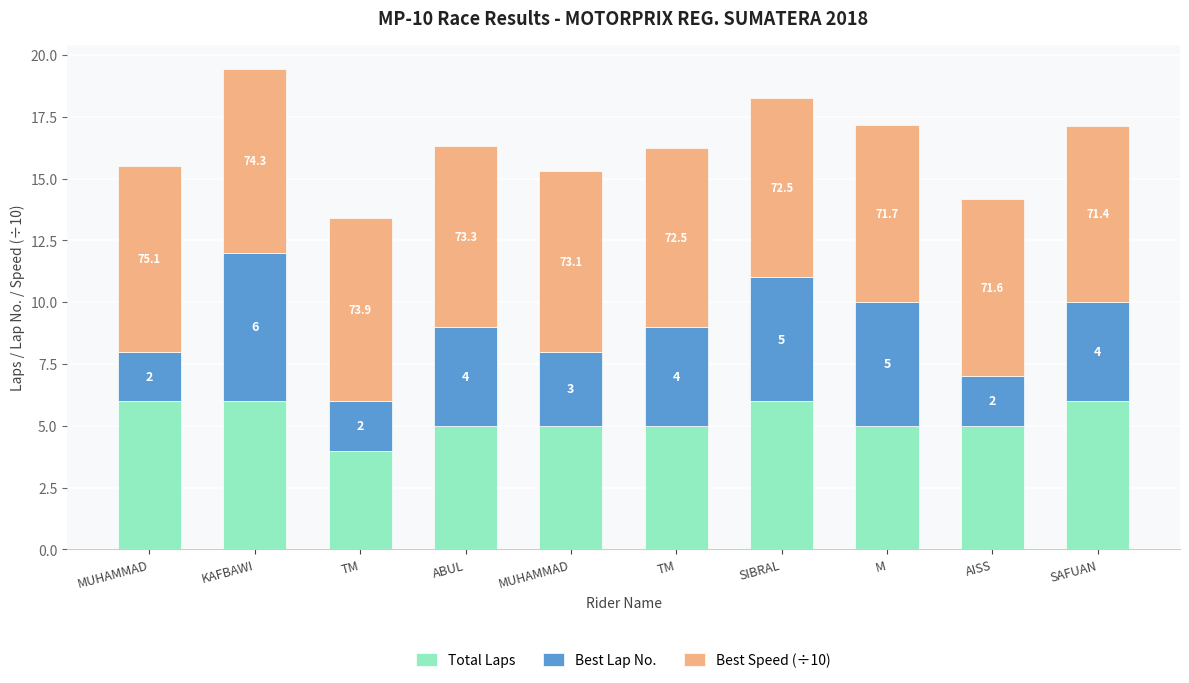

What are all the series names shown in the legend?

Total Laps, Best Lap No., Best Speed (÷10)